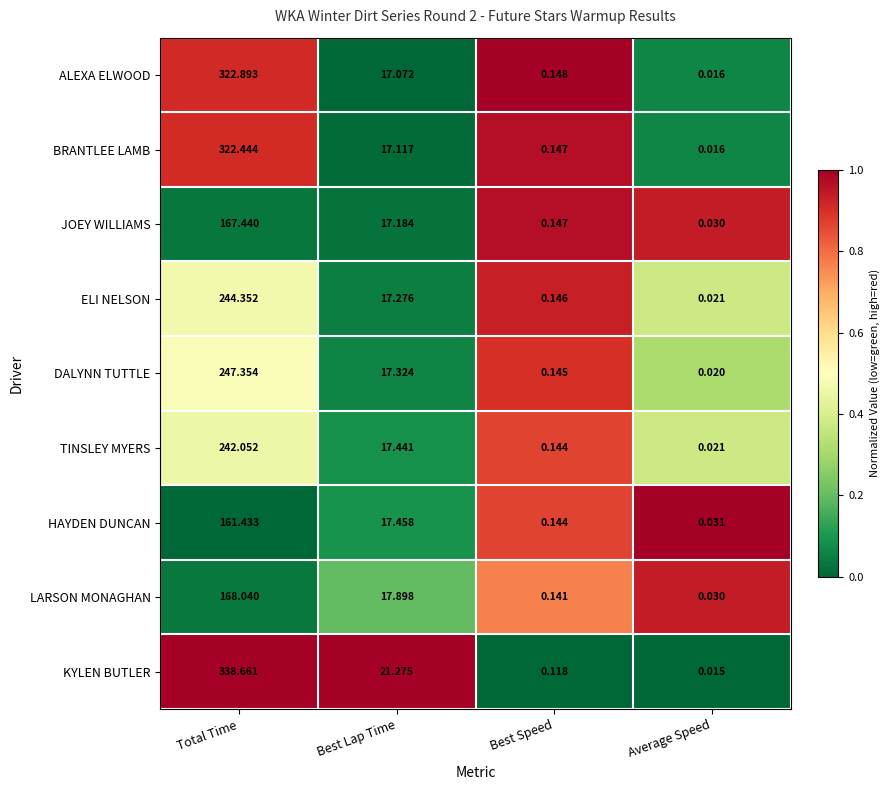

Which category has the lowest value in the LARSON MONAGHAN series?

Average Speed